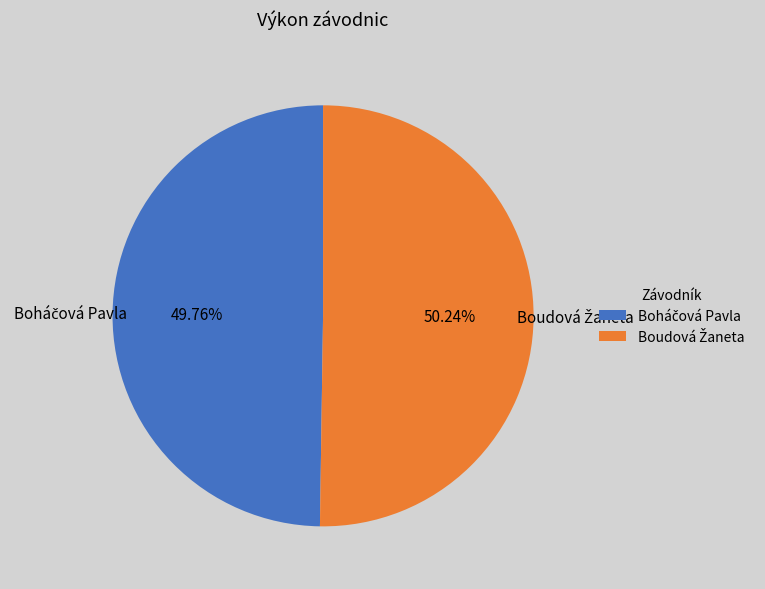

Is there a majority slice in this chart?

Yes